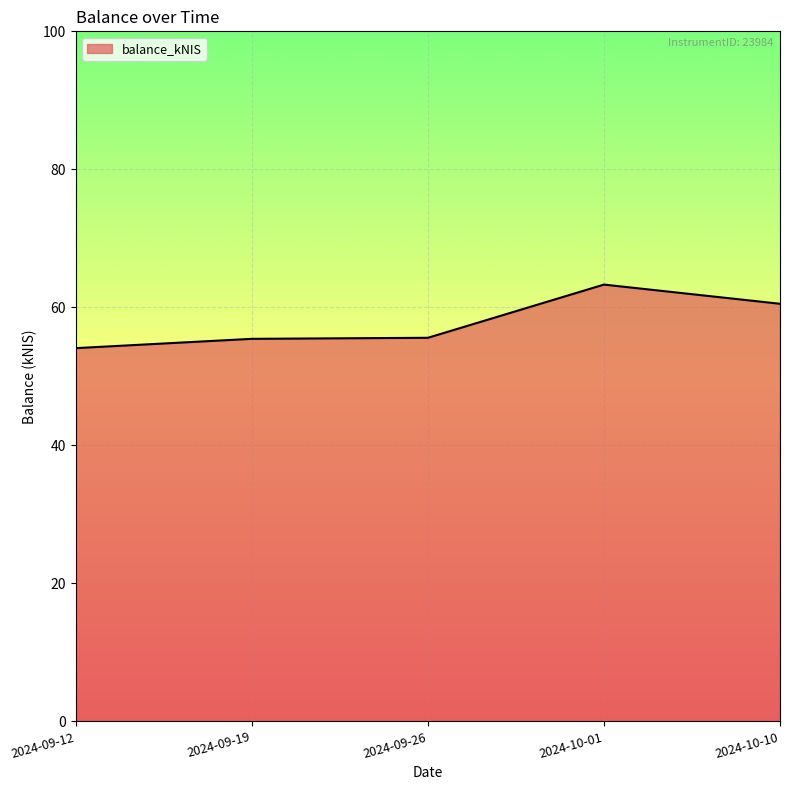

True or false: there are more than 0 points higher than both neighbors.

True